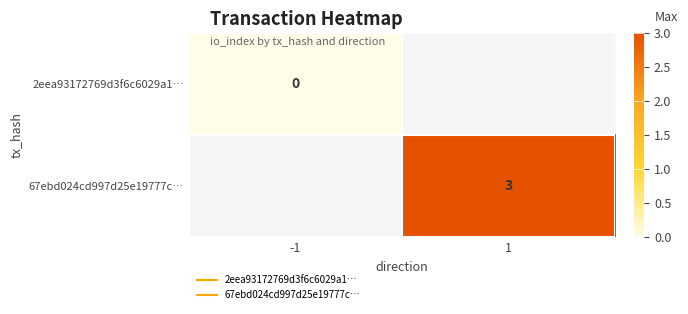

How many series are shown in this chart?

2